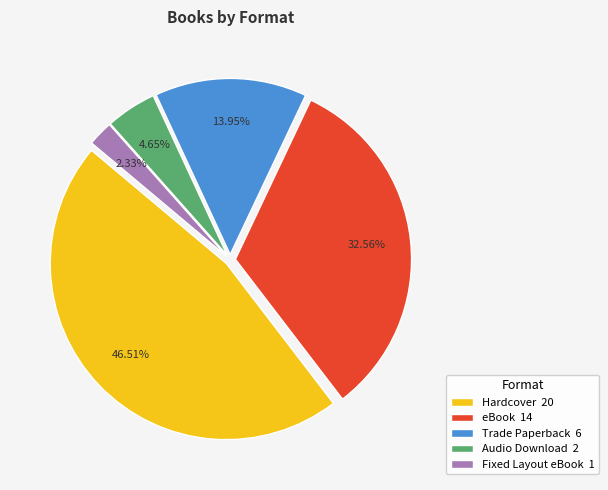

What is the ratio of the value at Hardcover 20 to the value at eBook 14?

1.4